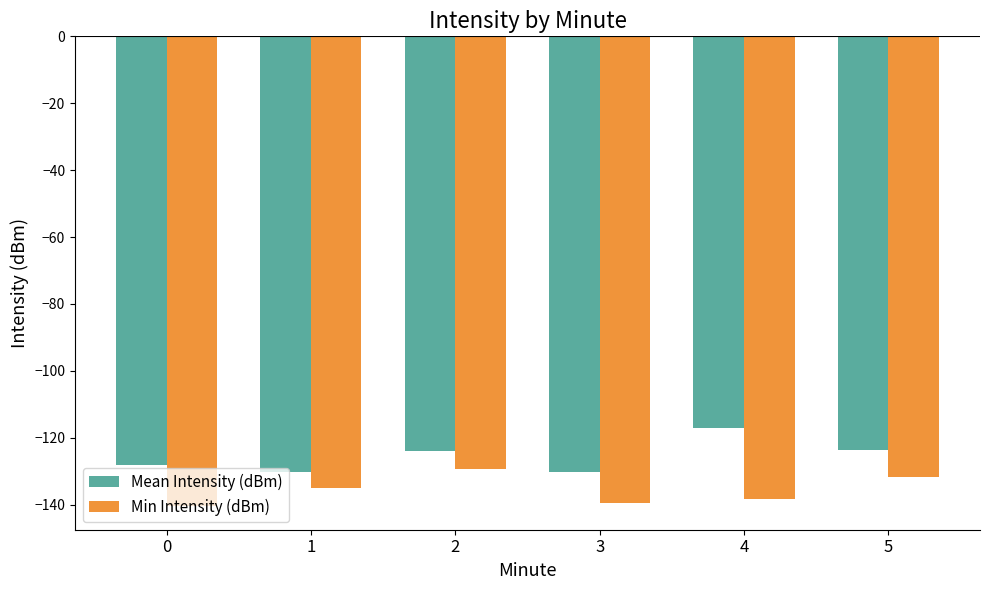

The Mean Intensity (dBm) series shows -73.8 at 1. True or false?

False